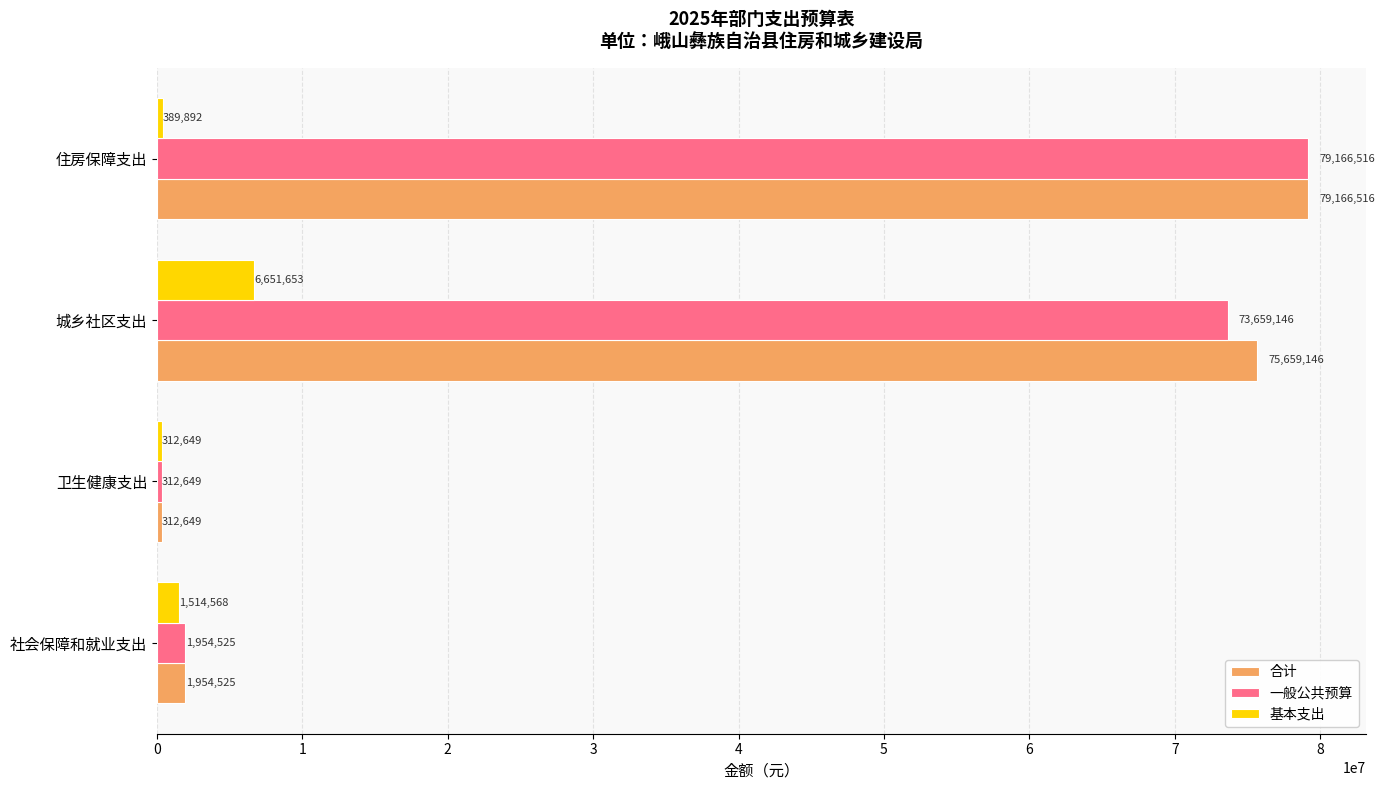

What are all the series names shown in the legend?

合计, 一般公共预算, 基本支出